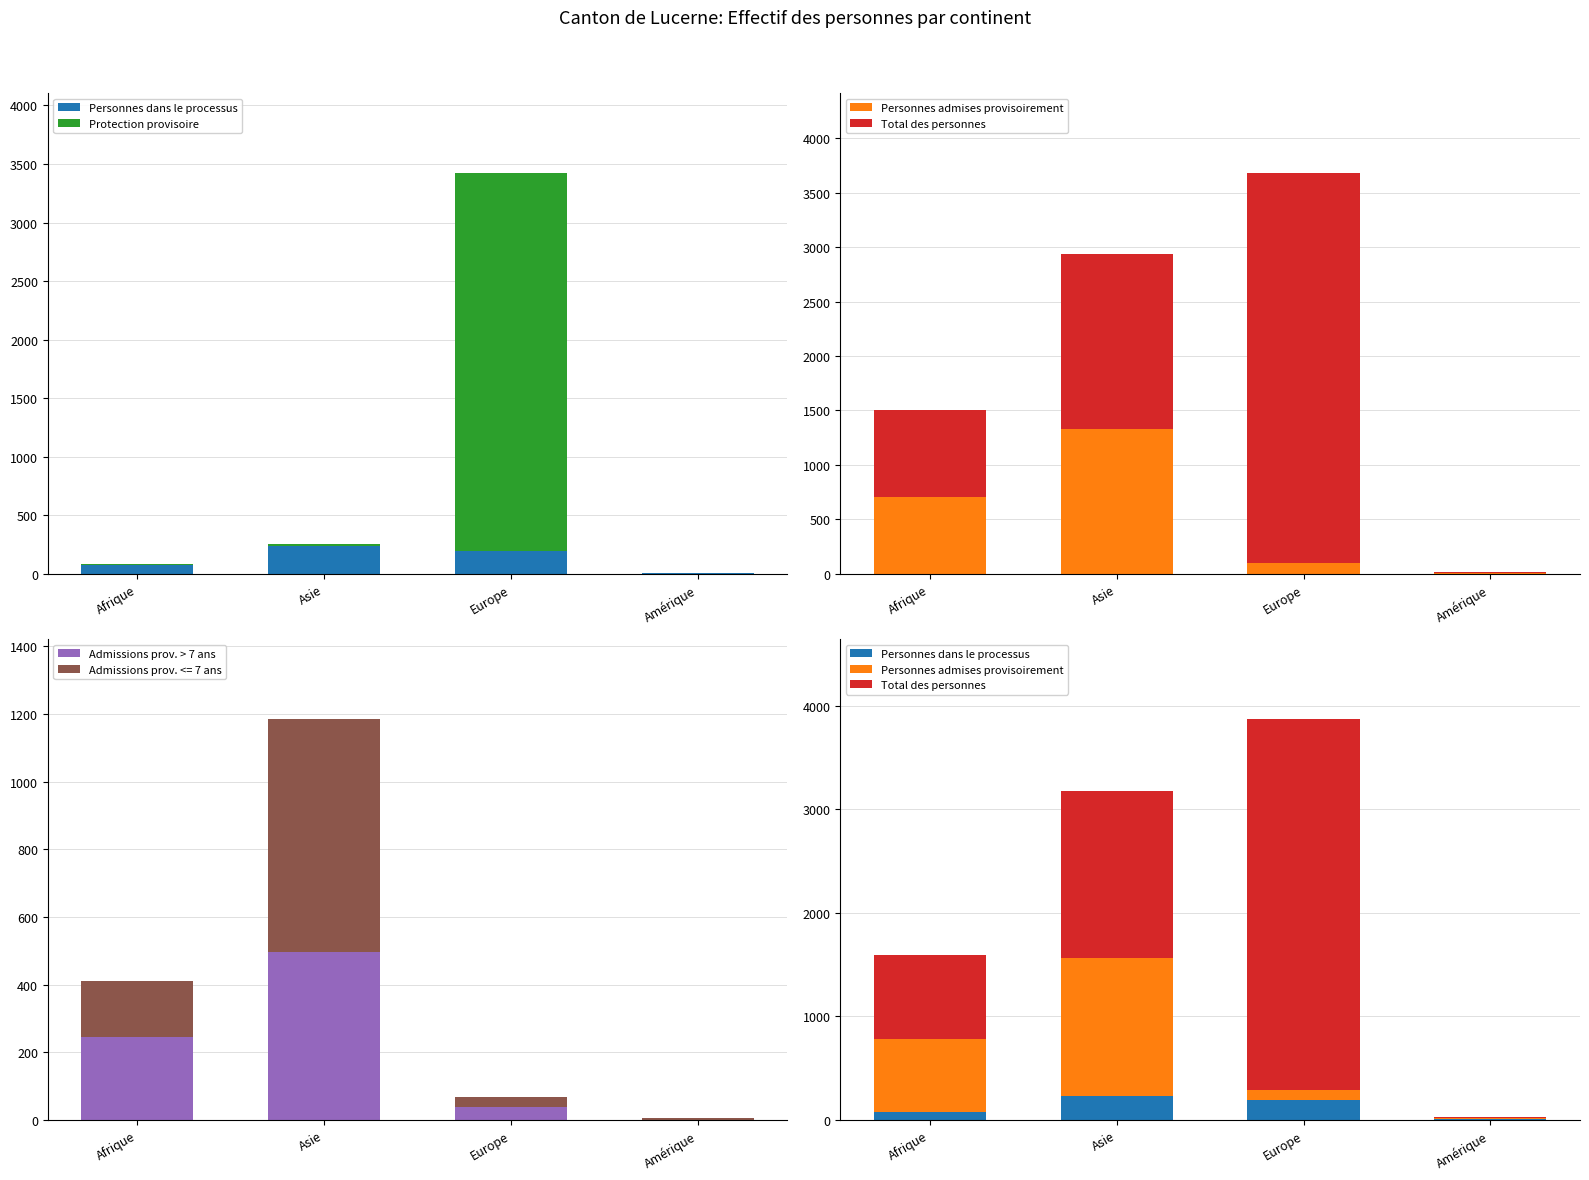

Is the value of Personnes dans le processus at Afrique greater than the value of Protection provisoire at Afrique?

Yes